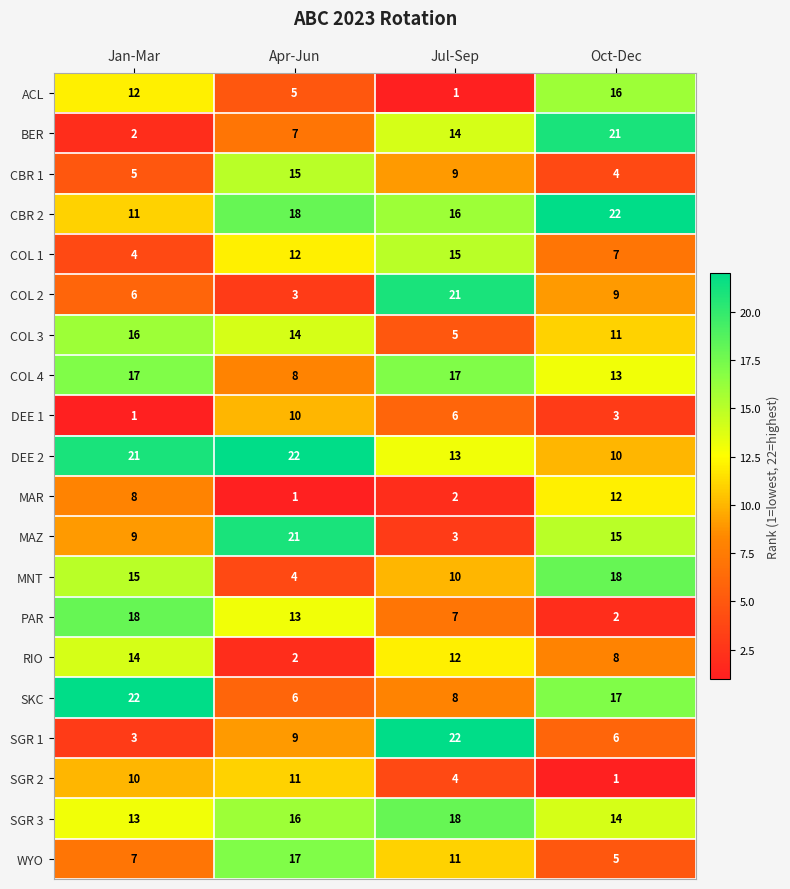

At Jan-Mar, list the series in order from largest to smallest.

SKC, DEE 2, PAR, COL 4, COL 3, MNT, RIO, SGR 3, ACL, CBR 2, SGR 2, MAZ, MAR, WYO, COL 2, CBR 1, COL 1, SGR 1, BER, DEE 1